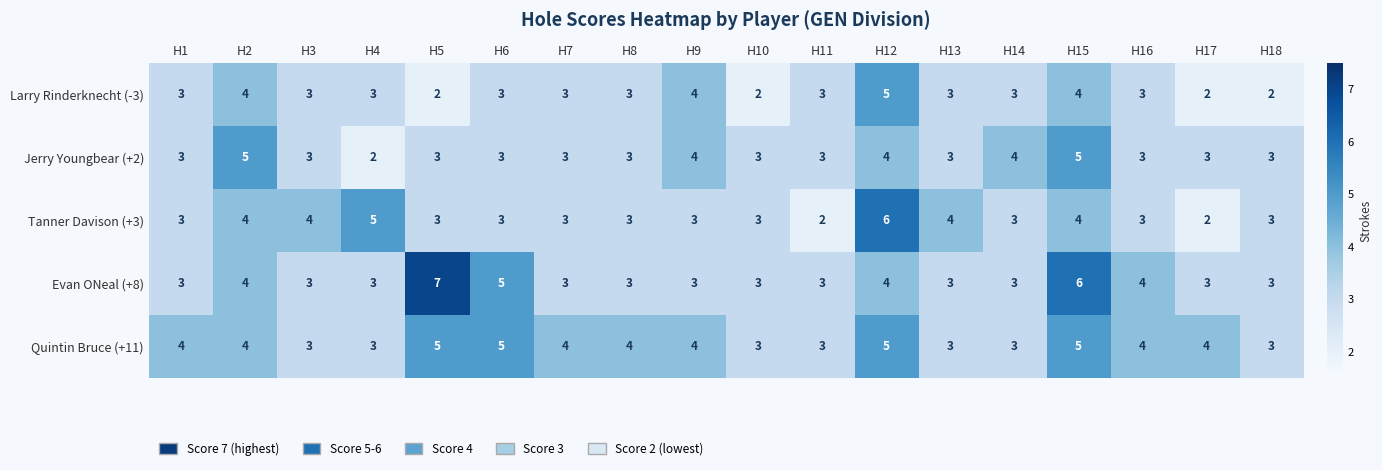

What is the approximate value of Jerry Youngbear (+2) at H9?

4